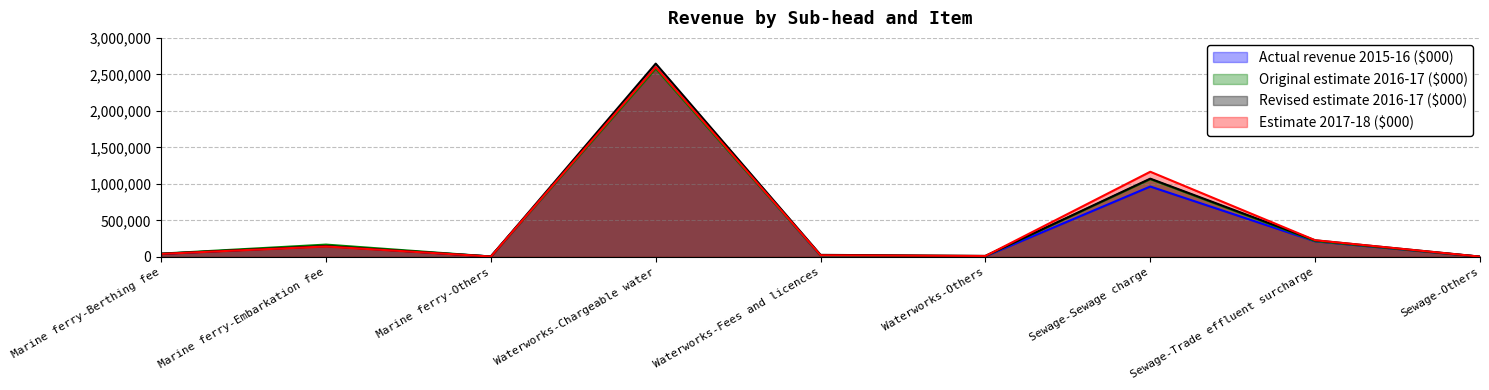

The Actual revenue 2015-16 ($000) series shows 1256757 at Waterworks-Chargeable water. True or false?

False